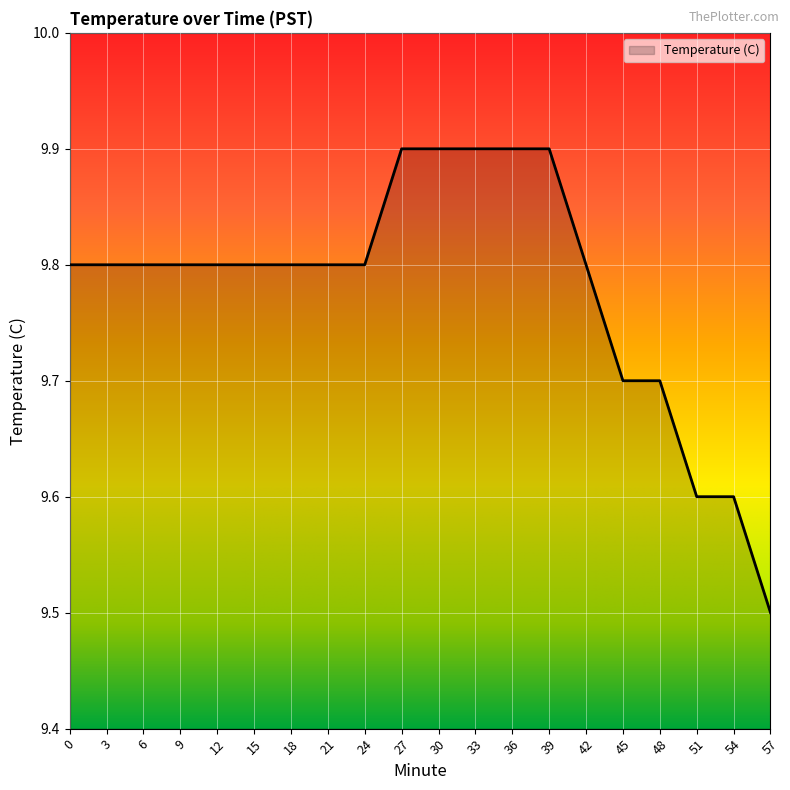

The chart shows a value of 15.0 at 3. True or false?

False